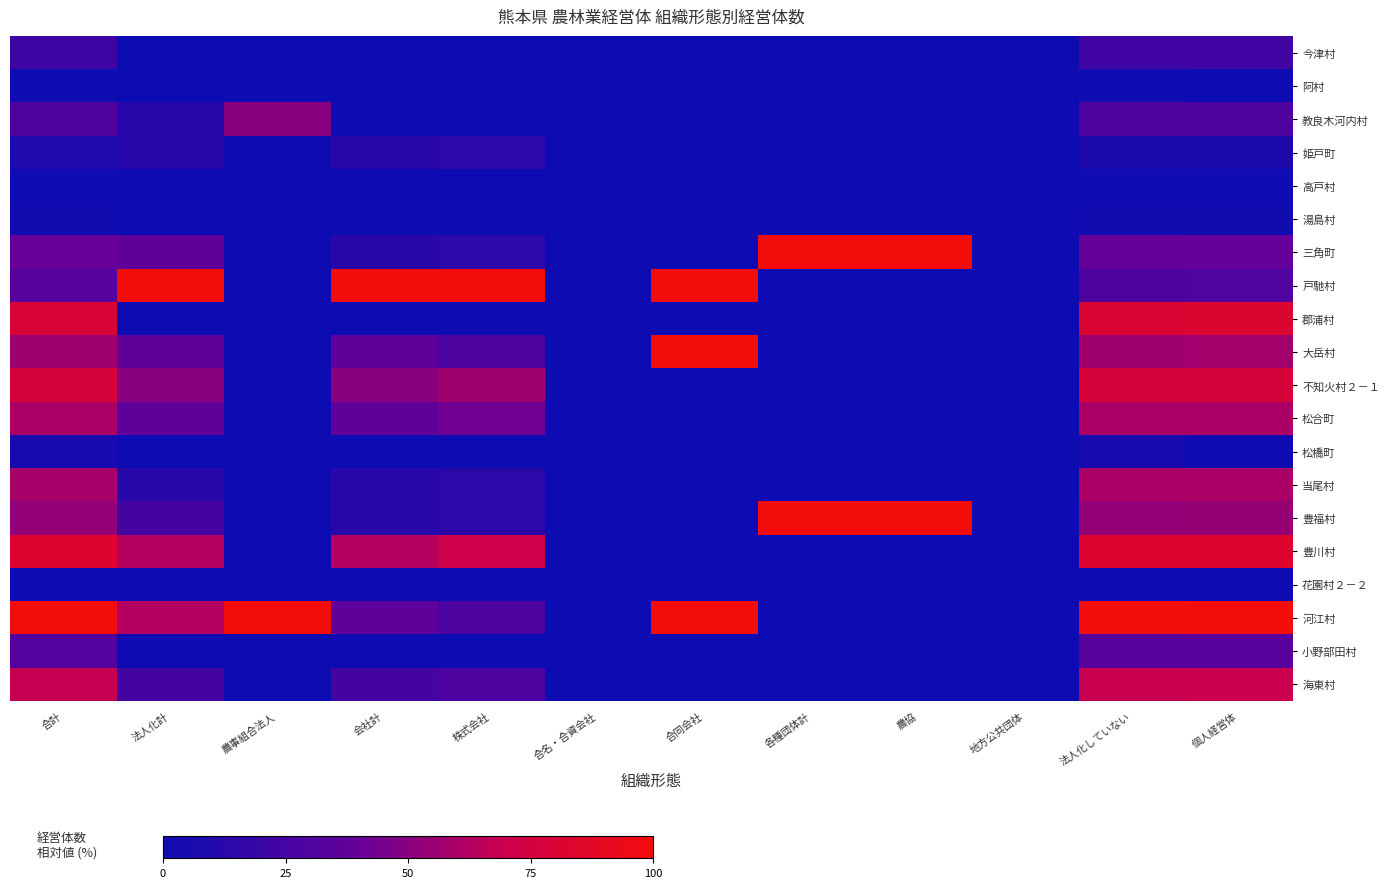

Between 農事組合法人 and 各種団体計, which is larger?

農事組合法人